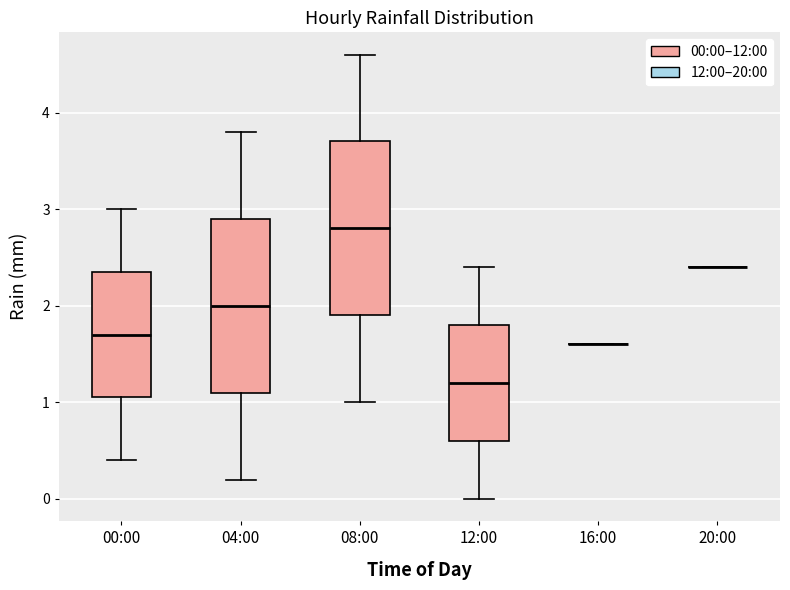

Reading left to right, read every box against the y-axis: the position of its median line, the range the box covers, and the ends of its whiskers. The values are not printed on the chart, so give them approximately, as read against the axis.

00:00: median 1.7, box 1.1 to 2.4, whiskers 0.4 to 3.0
04:00: median 2.0, box 1.1 to 2.9, whiskers 0.2 to 3.8
08:00: median 2.8, box 1.9 to 3.7, whiskers 1.0 to 4.6
12:00: median 1.2, box 0.6 to 1.8, whiskers 0.0 to 2.4
16:00: box collapsed to a line at 1.6, whiskers 1.6 to 1.6
20:00: box collapsed to a line at 2.4, whiskers 2.4 to 2.4